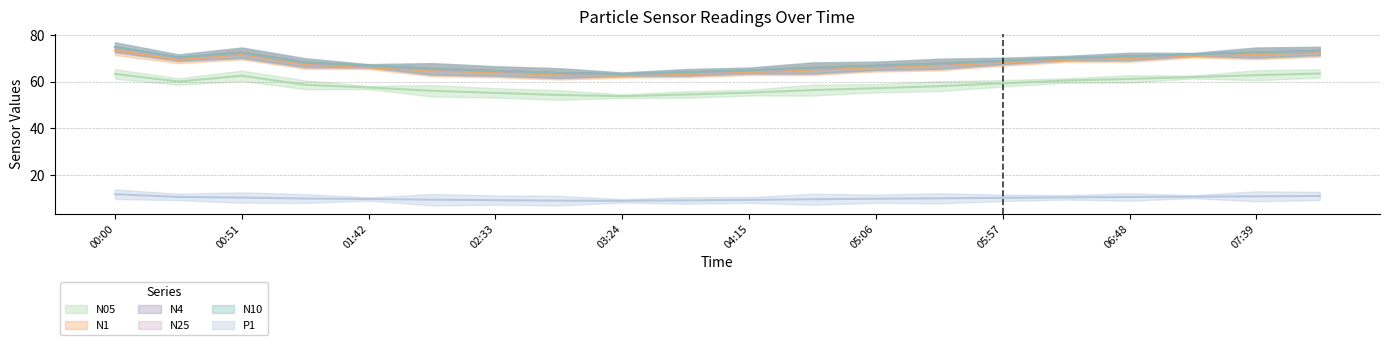

Which series has the widest spread of values?

N10